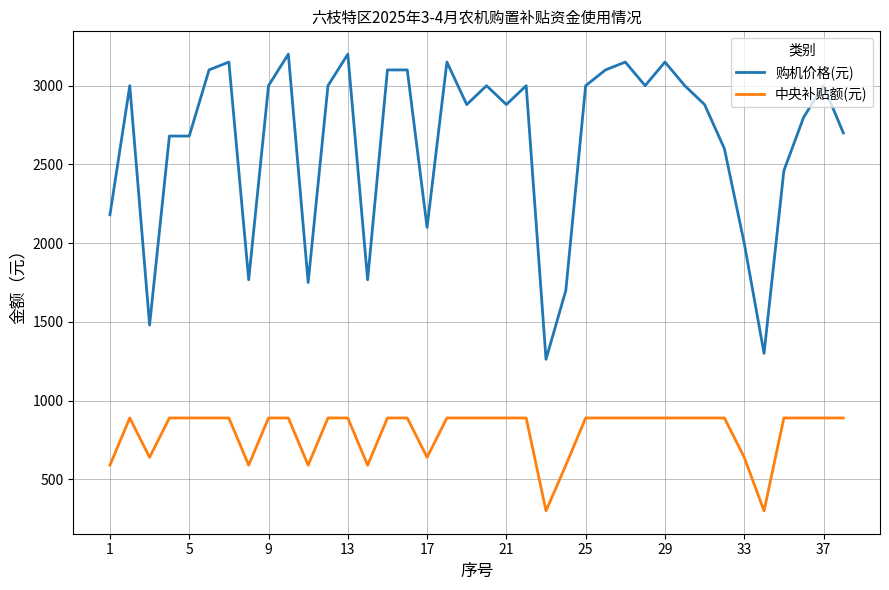

What is the sum of all 中央补贴额(元) values?

30390.0